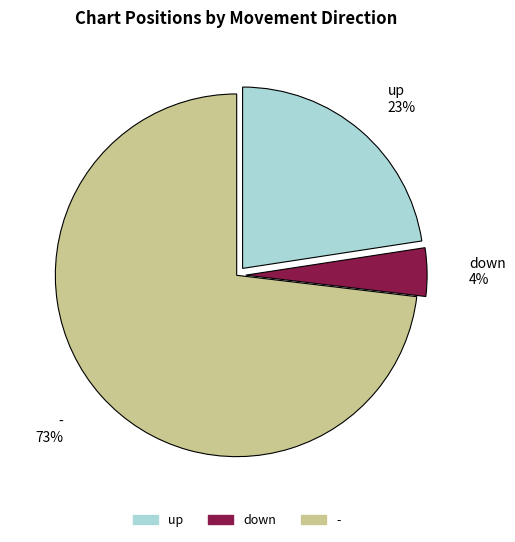

To the nearest percent, what portion does up represent?

23%